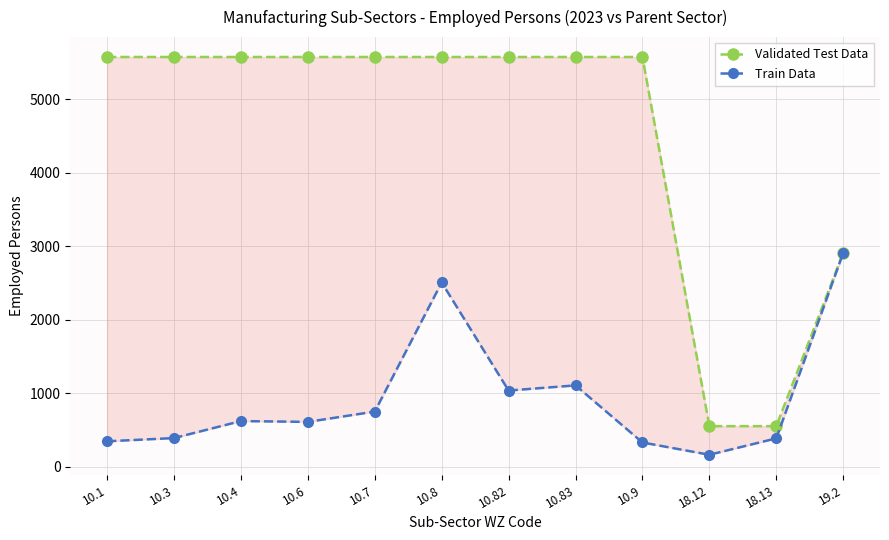

Which series changed the most between 10.83 and 10.9?

Train Data